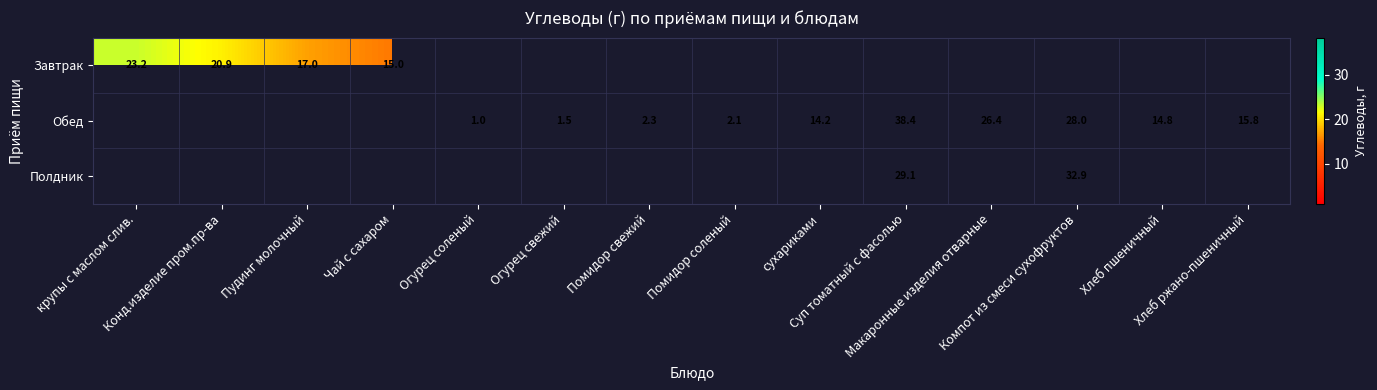

Is it true that Обед equals 0.6 at Огурец соленый?

False